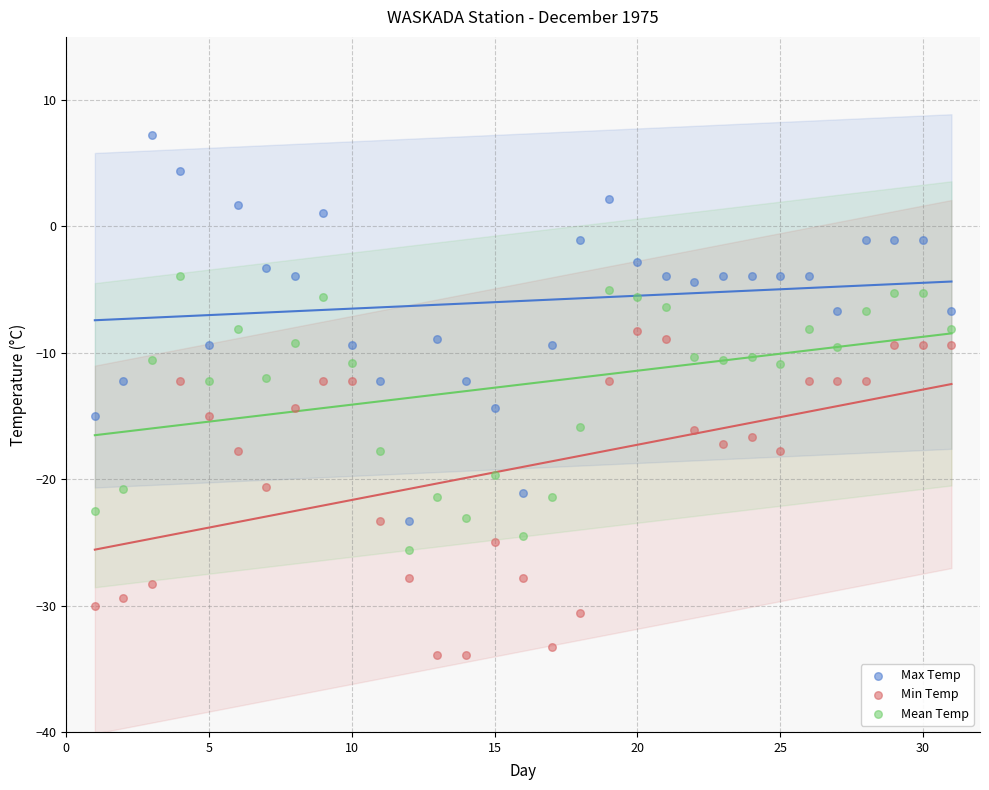

Which series contains the highest Y value?

Max Temp